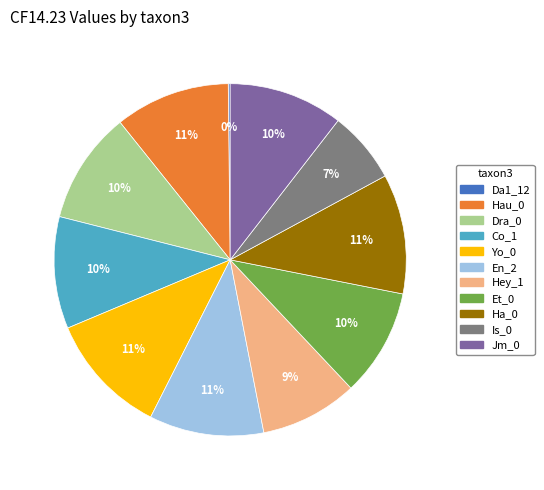

Does any single category account for the majority?

No